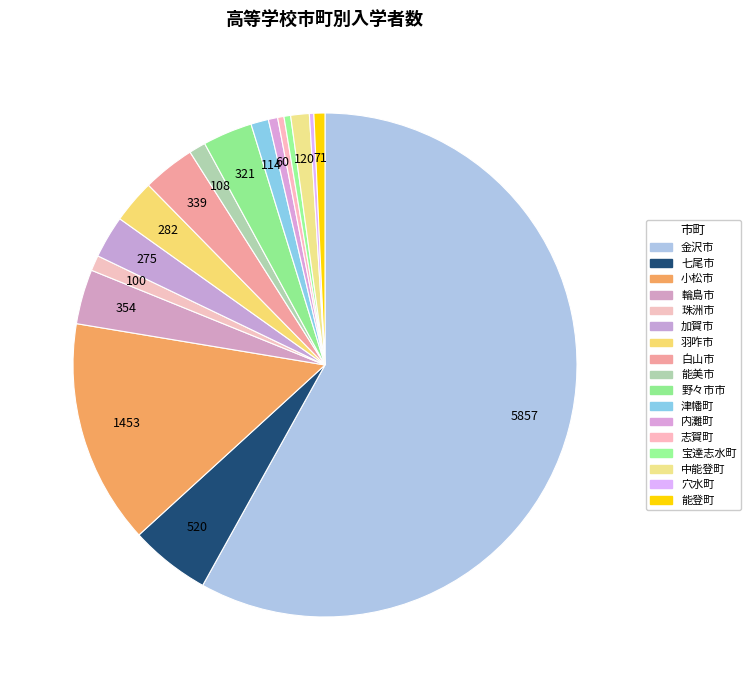

True or false: 津幡町 accounts for 1% of the total.

True